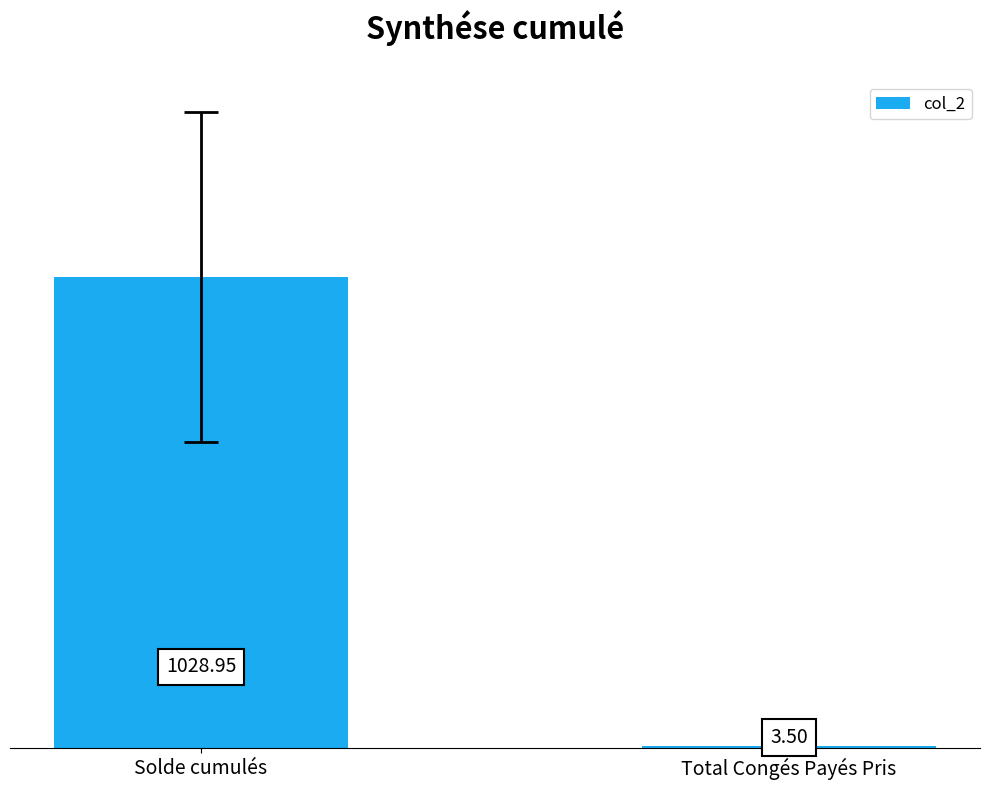

Which label corresponds to the largest value in the chart?

Solde cumulés